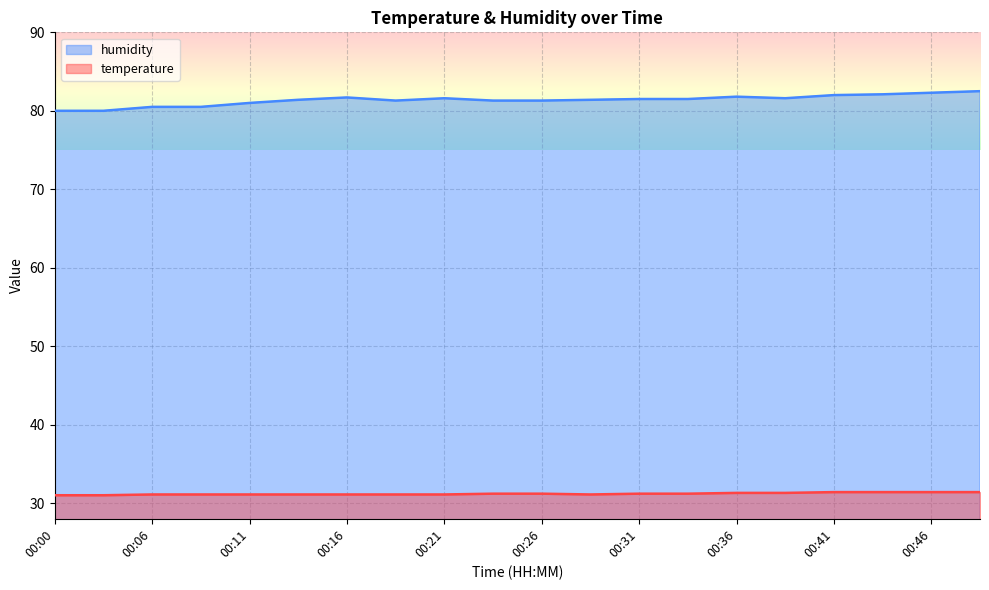

What is the difference between the maximum and minimum values in the humidity series?

2.5